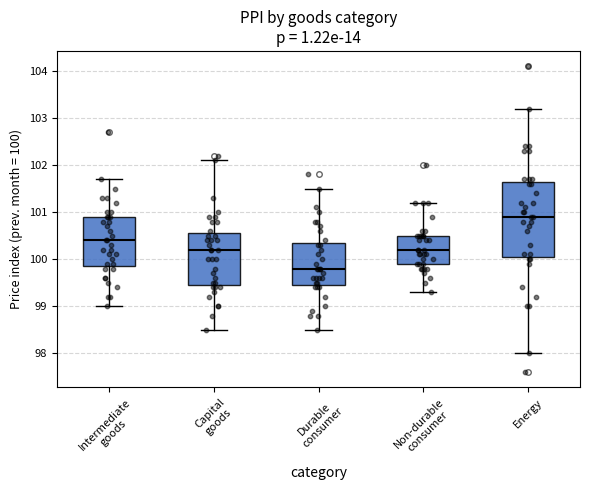

Reading left to right, transcribe this box plot: for each box, give where its median line is, the range the box spans, and where its two whiskers end, as read against the y-axis. The values are not printed on the chart, so give them approximately, as read against the axis.

Intermediate goods: median 100.4, box 99.9 to 100.9, whiskers 99.0 to 101.7
Capital goods: median 100.2, box 99.5 to 100.6, whiskers 98.5 to 102.1
Durable consumer: median 99.8, box 99.5 to 100.4, whiskers 98.5 to 101.5
Non-durable consumer: median 100.2, box 99.9 to 100.5, whiskers 99.3 to 101.2
Energy: median 100.9, box 100.1 to 101.7, whiskers 98.0 to 103.2